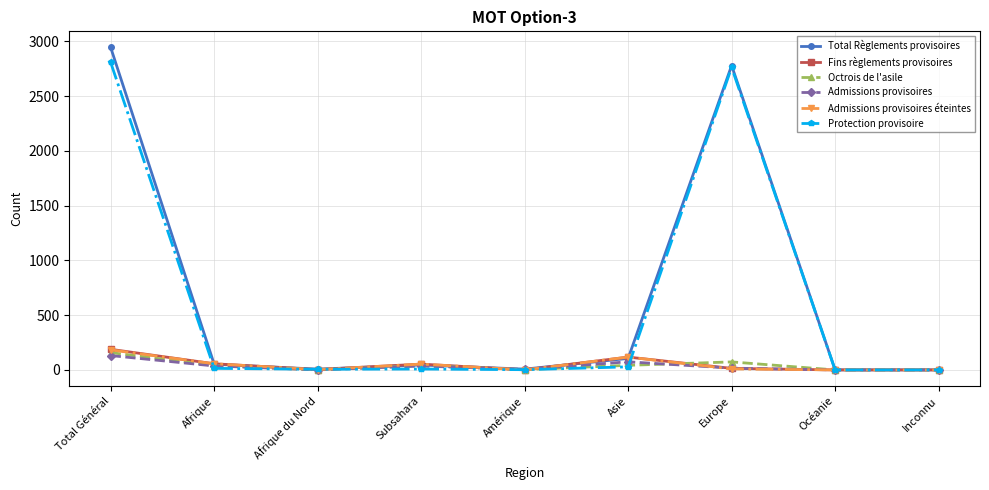

What is the label of the 9th point from the right?

Total Général